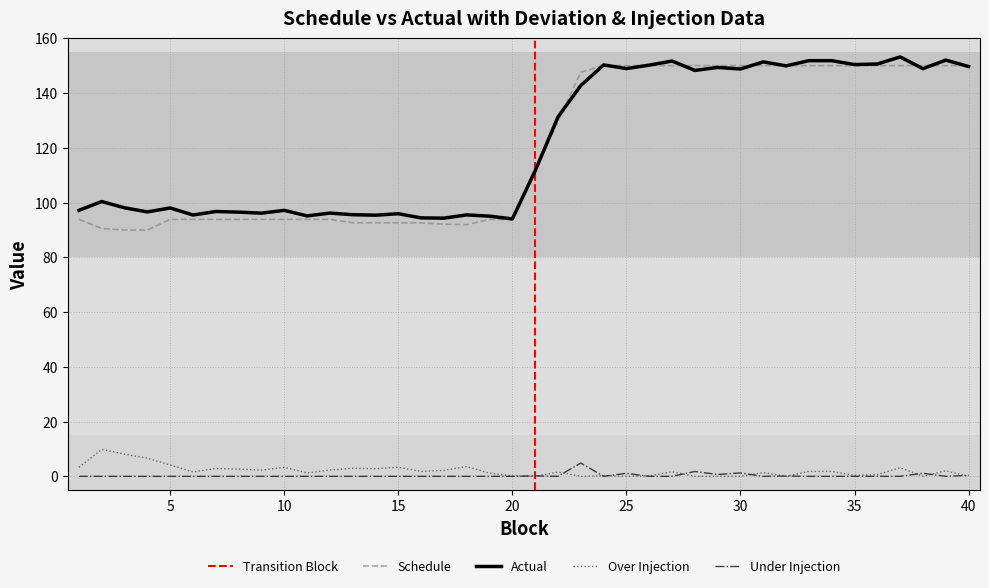

True or false: Schedule and Over Injection intersect in this chart.

False